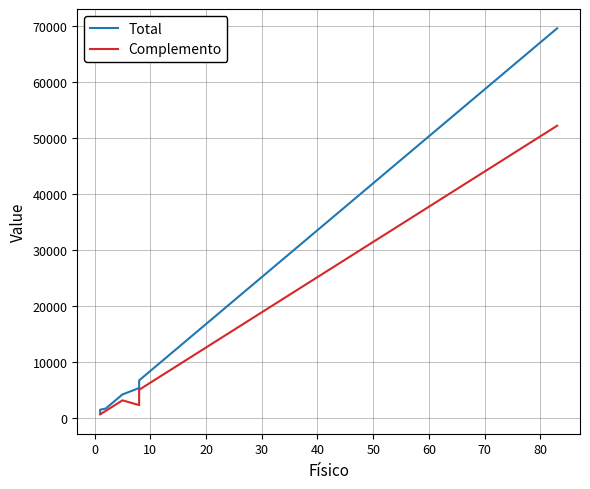

List the series in order of their peak value, highest first.

Total, Complemento